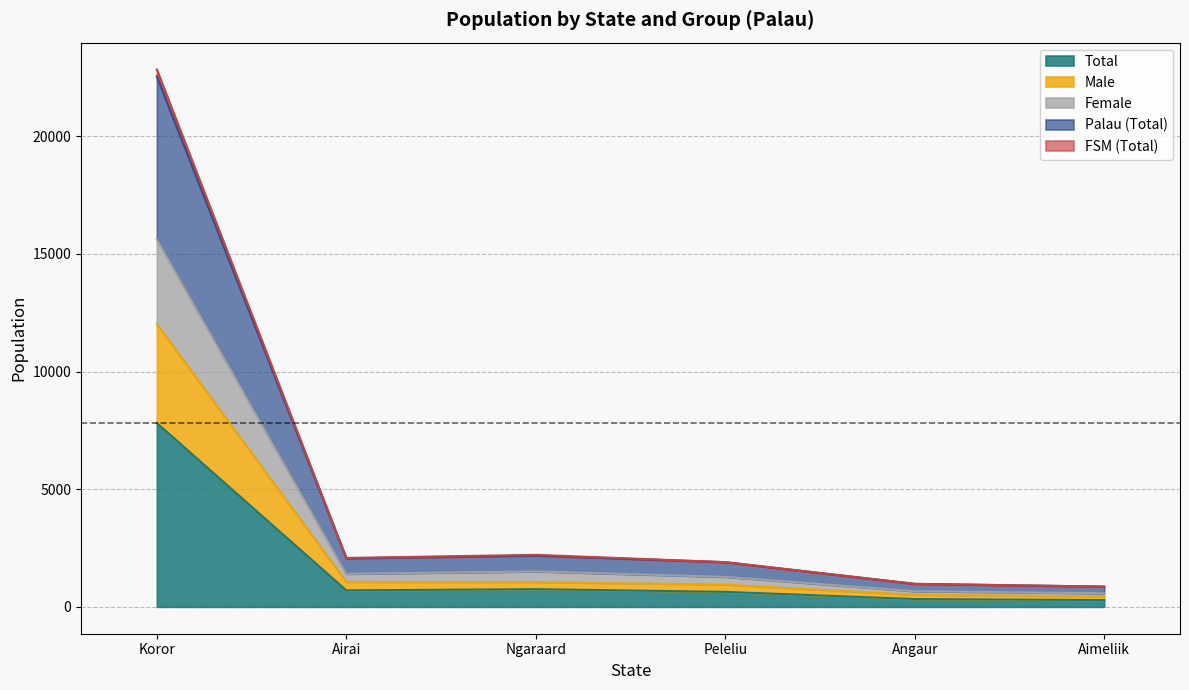

What is the highest value of the Total series?

7813